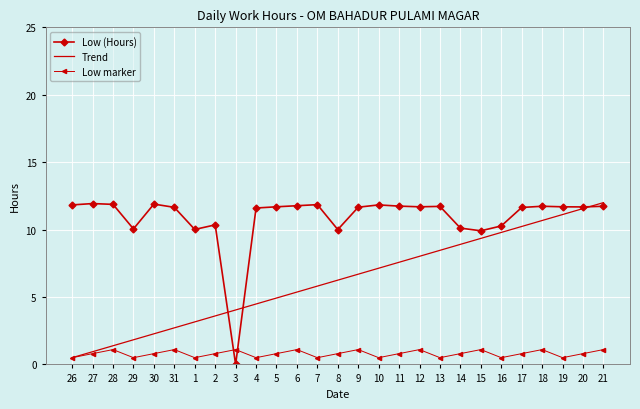

The value of Low (Hours) at 26 is 19.1. True or false?

False